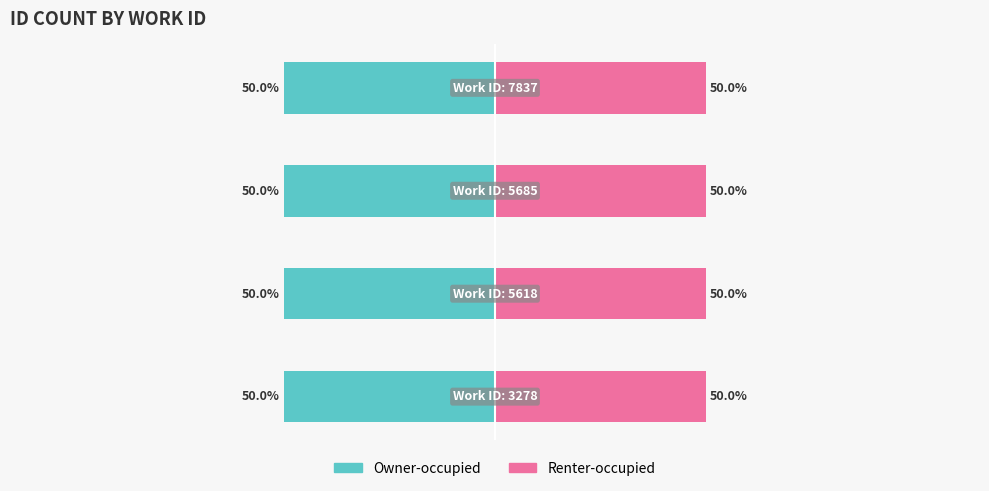

The Renter-occupied series shows 22.0 at 1. True or false?

False